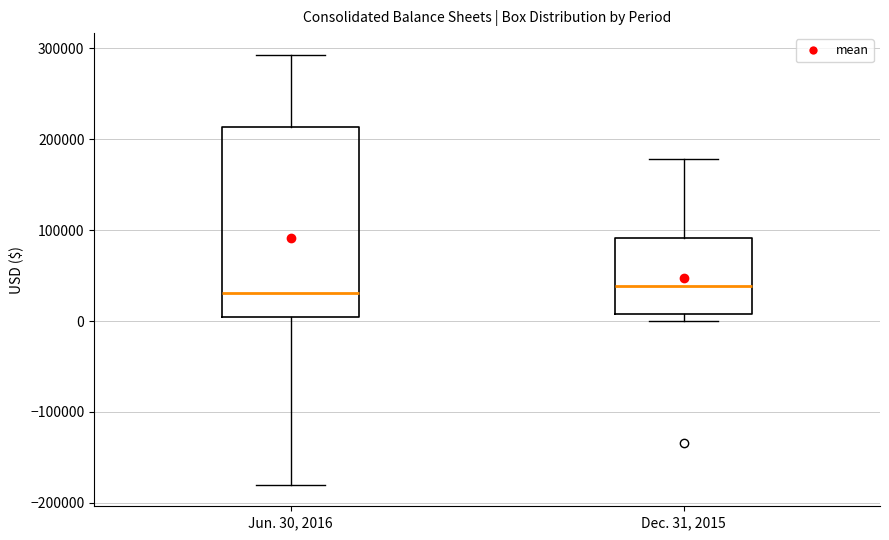

Where does the upper whisker of the box for Dec. 31, 2015 end on the y-axis? The values are not printed on the chart, so give them approximately, as read against the axis.

180000